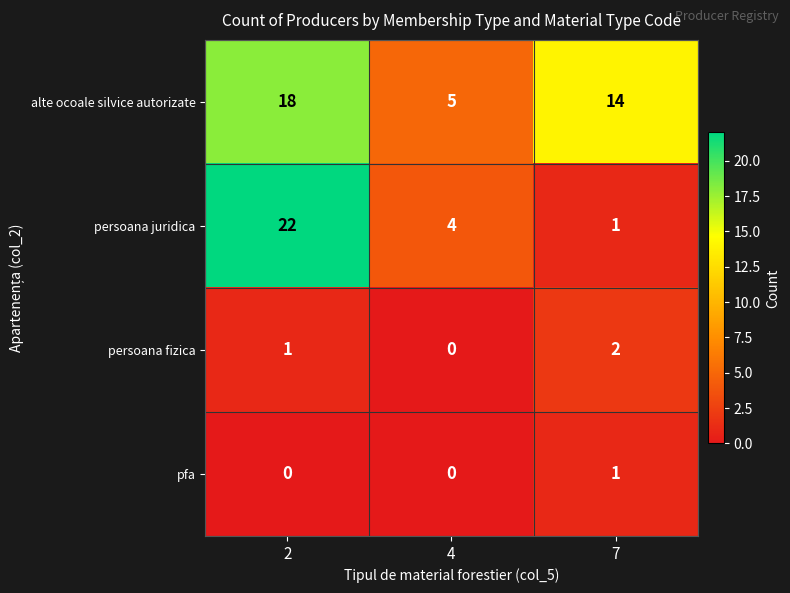

True or false: persoana fizica has a value of 2 at 7.

True